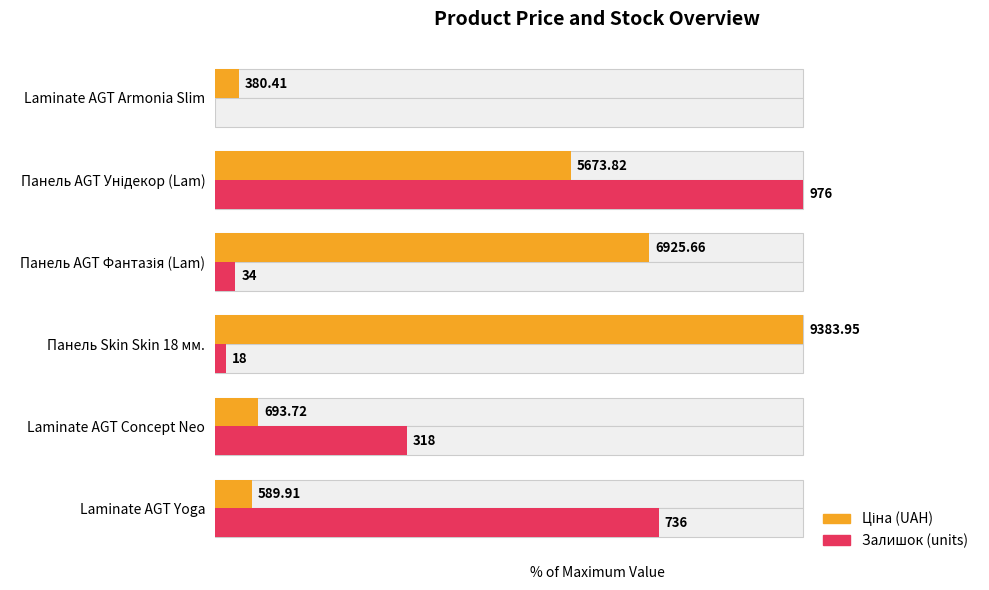

Which has a higher value, Laminate AGT Yoga or Панель AGT Фантазія (Lam)?

Панель AGT Фантазія (Lam)